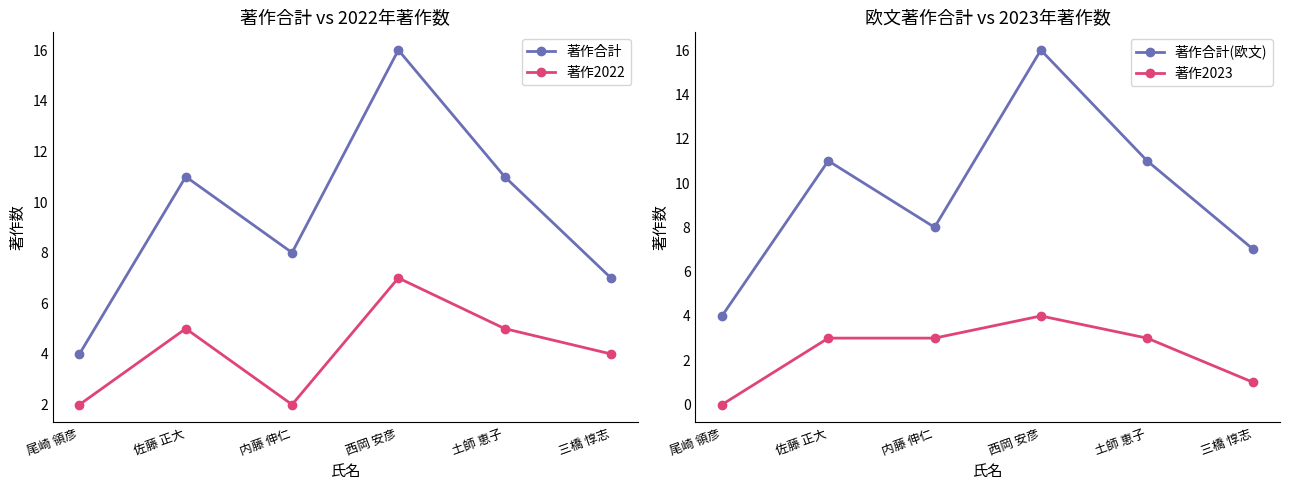

Reading left to right, list all the values displayed in this chart.

著作合計: 4	11	8	16	11	7
著作2022: 2	5	2	7	5	4
著作合計(欧文): 4	11	8	16	11	7
著作2023: 0	3	3	4	3	1